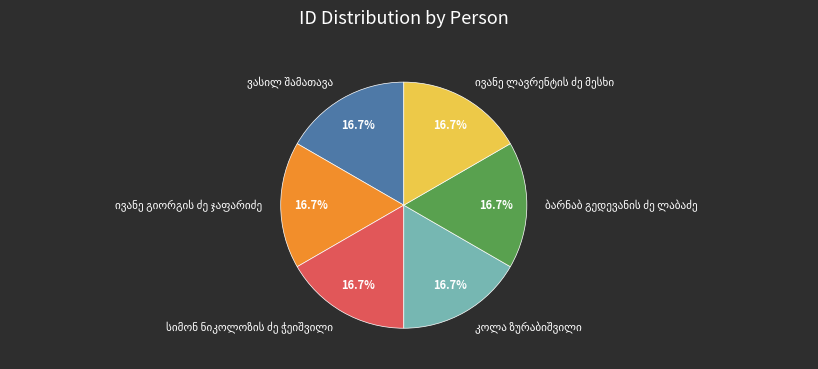

Is there any slice that represents more than half of the pie?

No